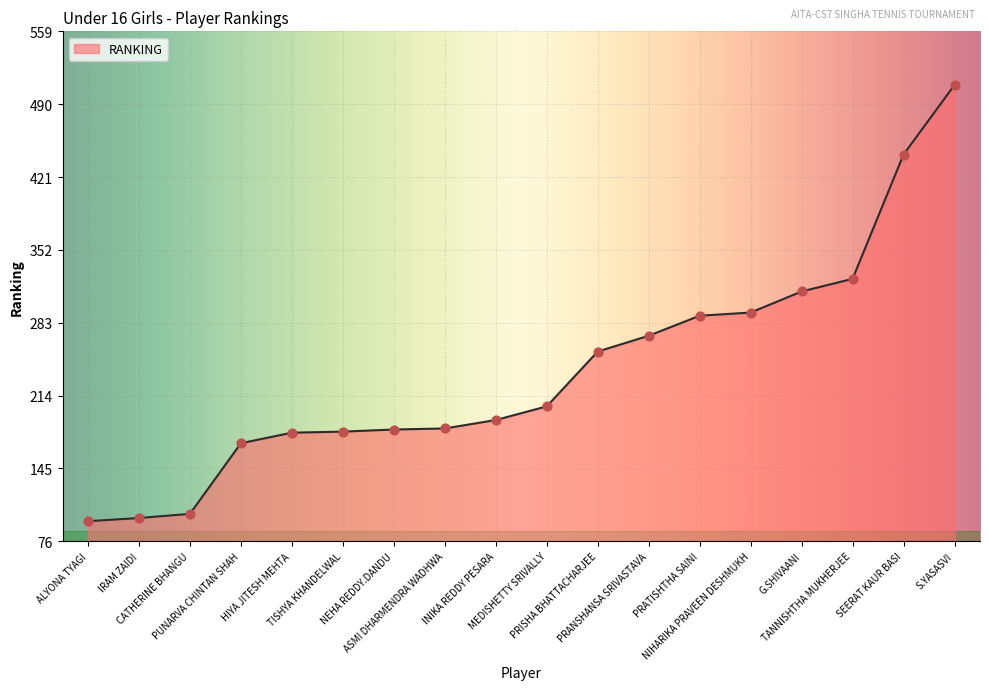

What is the ratio of the value at ASMI DHARMENDRA WADHWA to the value at PUNARVA CHINTAN SHAH?

1.1